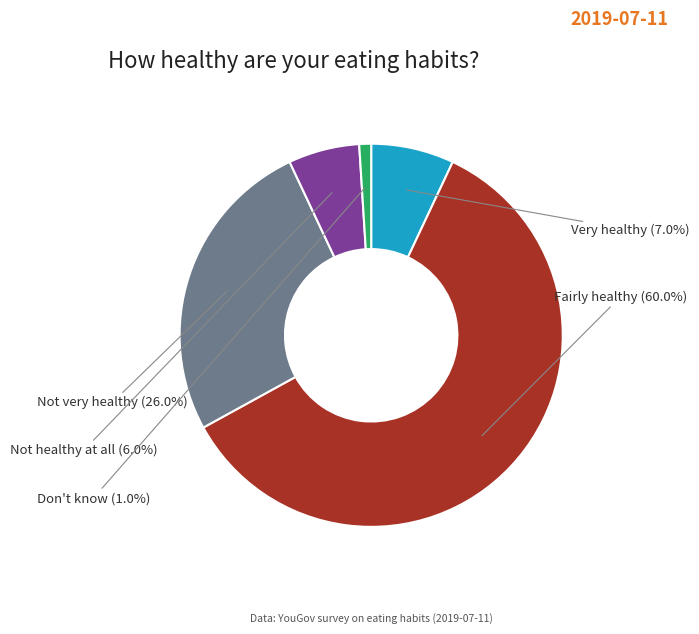

Rank the categories by value from lowest to highest.

Don't know, Not healthy at all, Very healthy, Not very healthy, Fairly healthy